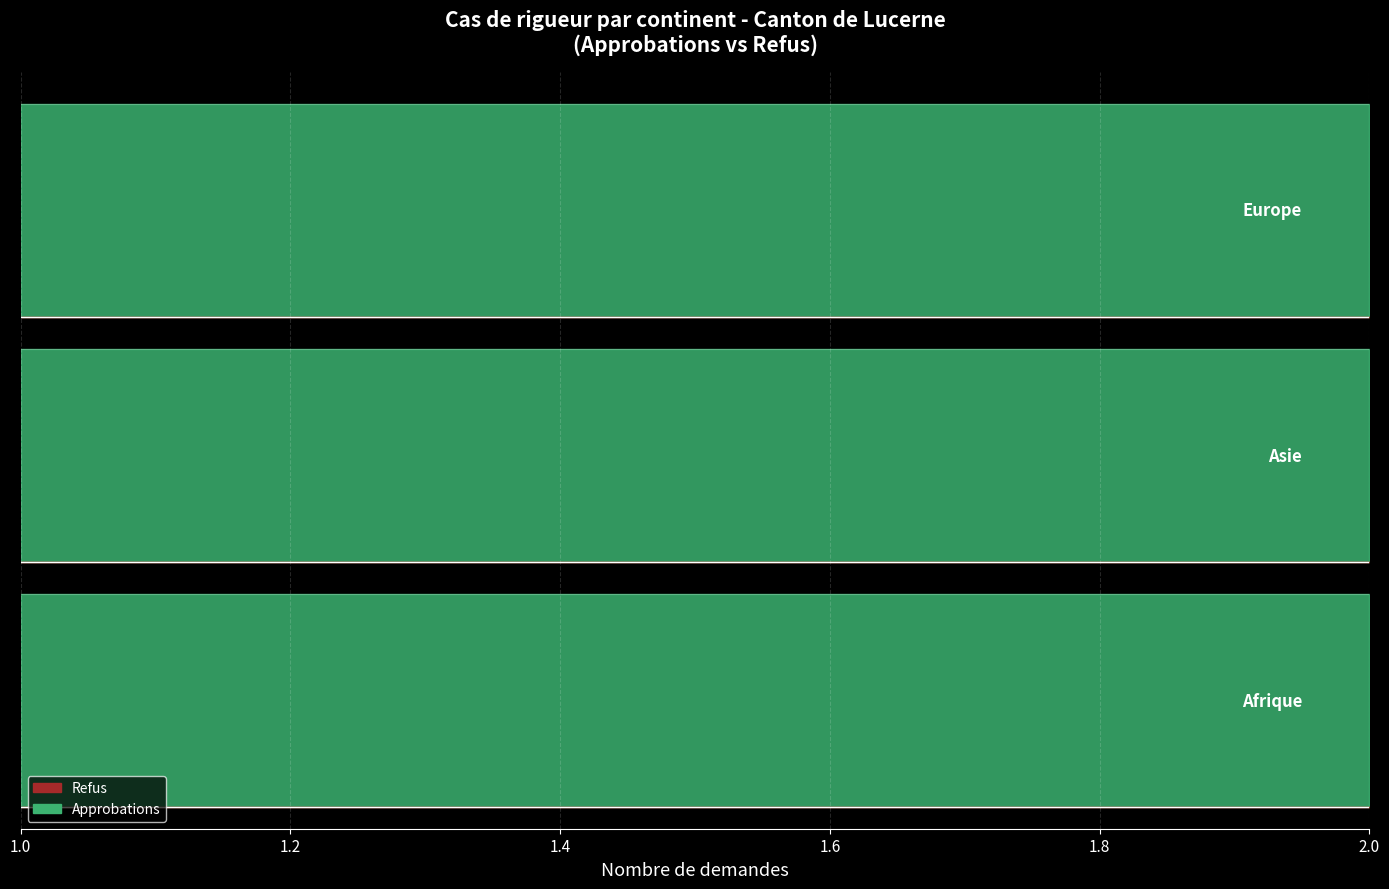

At which label does Refus (rigueur) reach its minimum?

Afrique